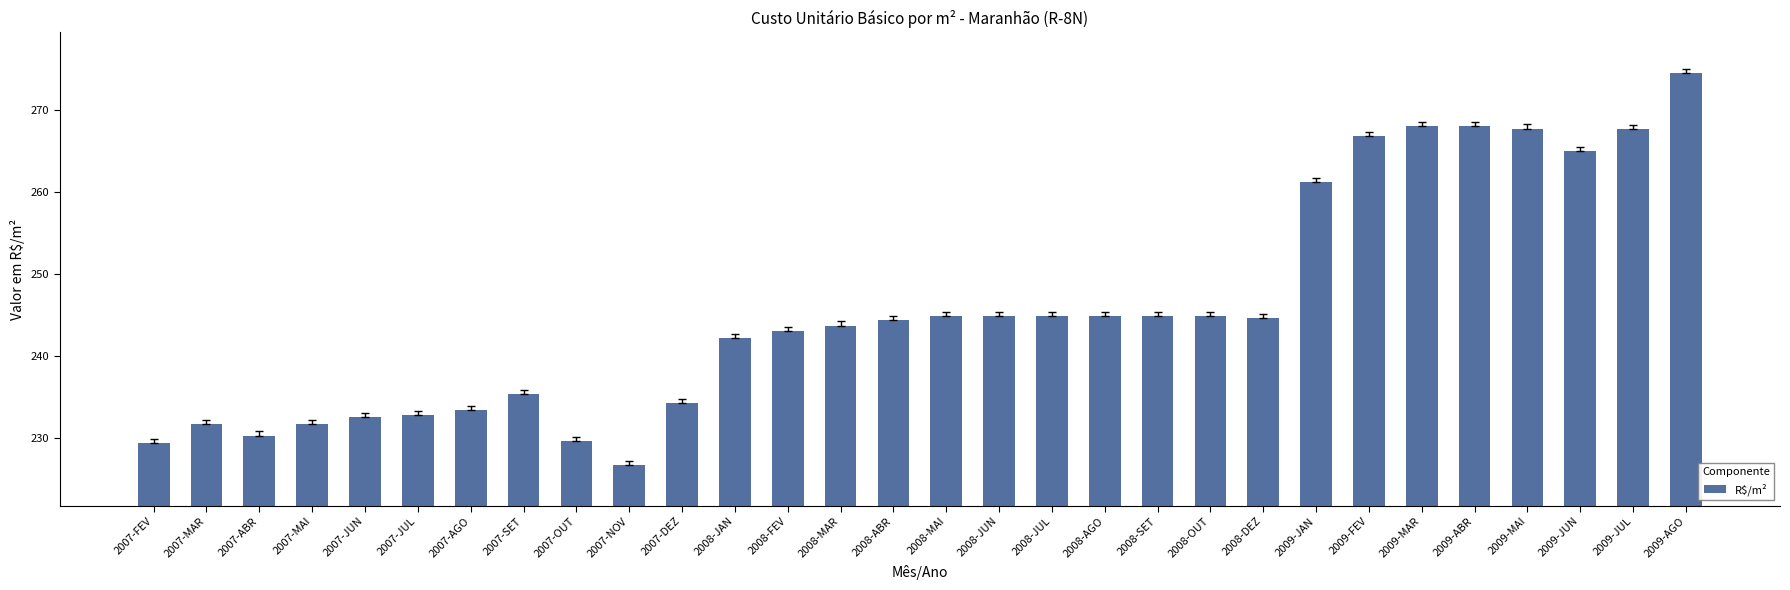

The chart shows a value of 130.9 at 2008-JAN. True or false?

False